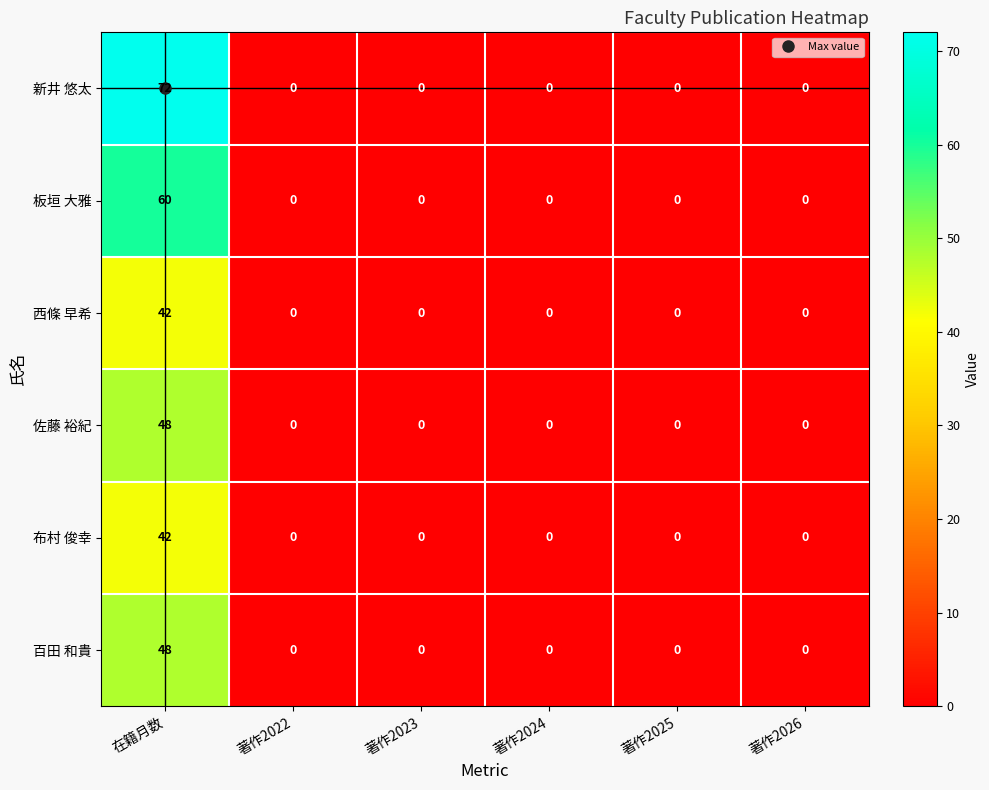

How many values in 百田 和貴 are above zero?

1